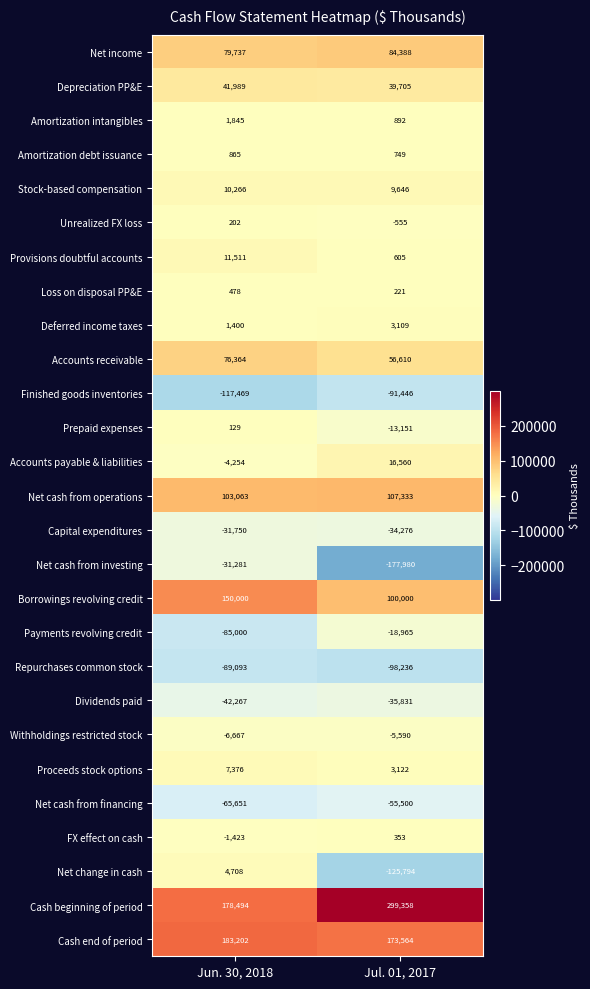

What is the highest value of the Net change in cash series?

4708